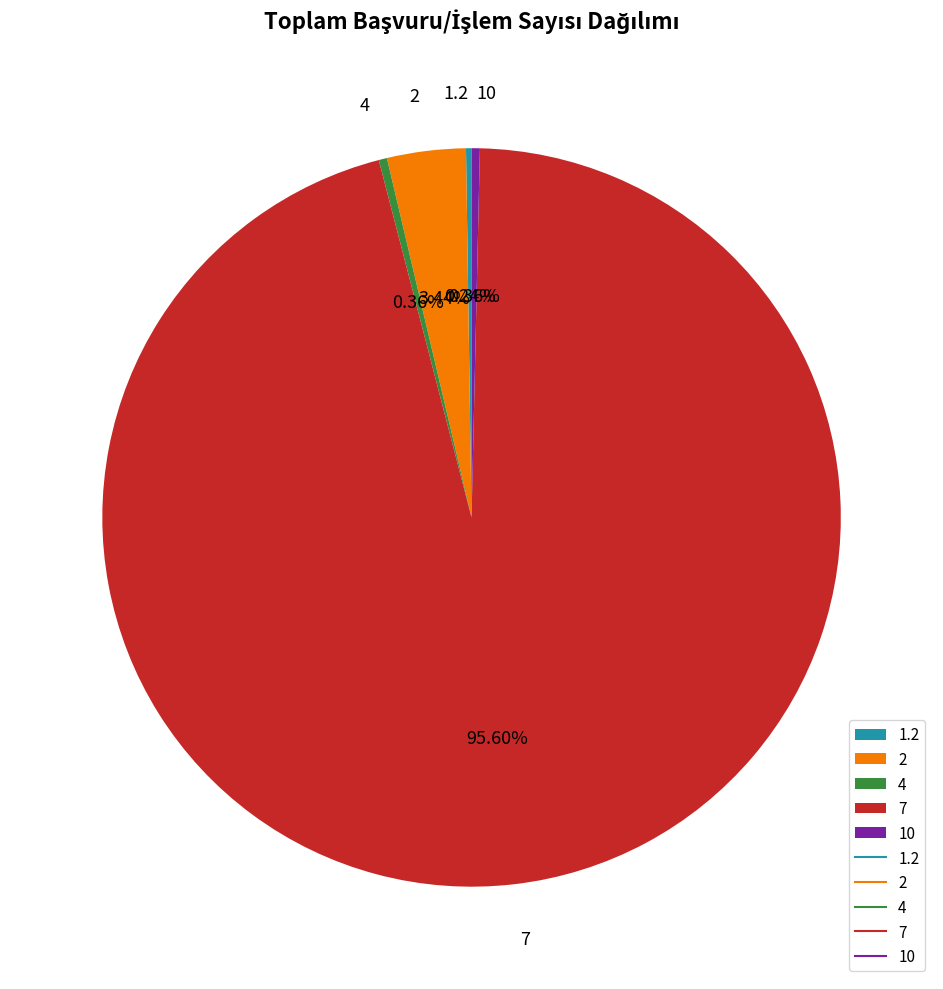

To the nearest percent, what is the difference between the 2 and 4 slice percentages?

3%